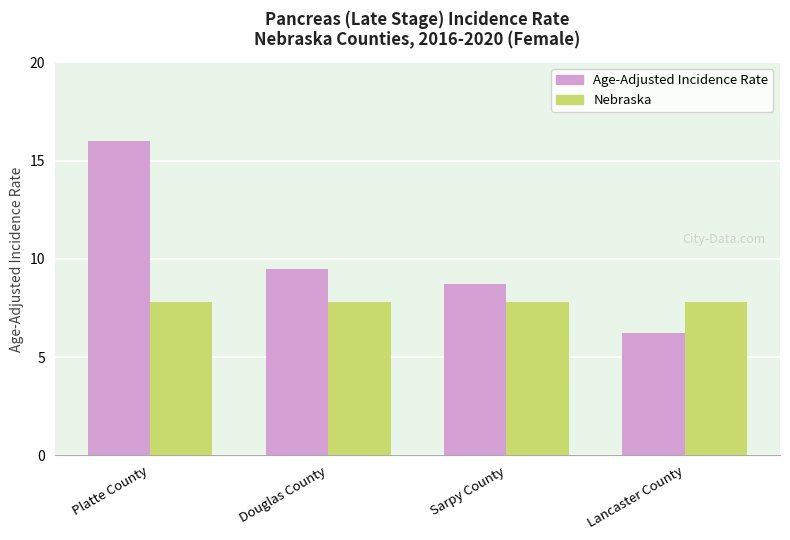

Is it true that Nebraska equals 3.8 at Lancaster County?

False